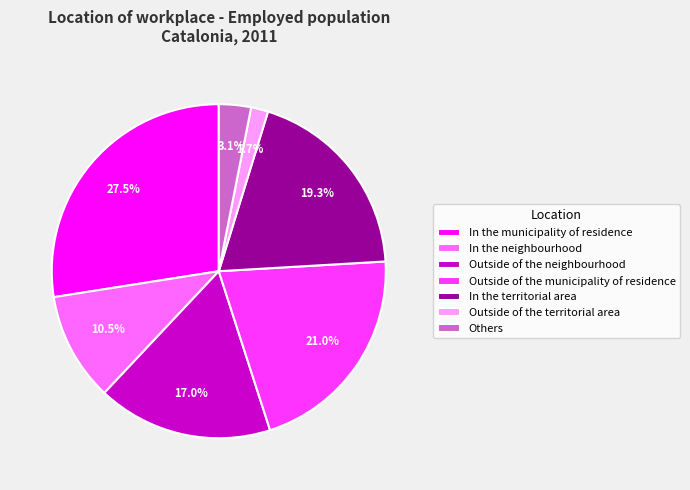

To the nearest percent, what is the difference between the Others and In the neighbourhood slice percentages?

7%